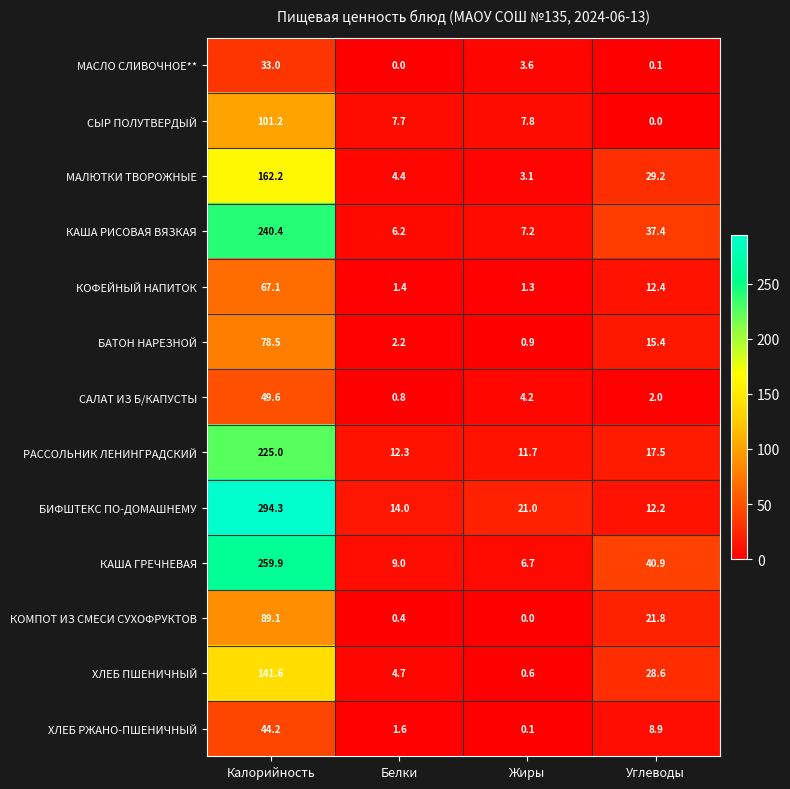

Is the value of ХЛЕБ РЖАНО-ПШЕНИЧНЫЙ at Калорийность greater than the value of КОФЕЙНЫЙ НАПИТОК at Белки?

Yes